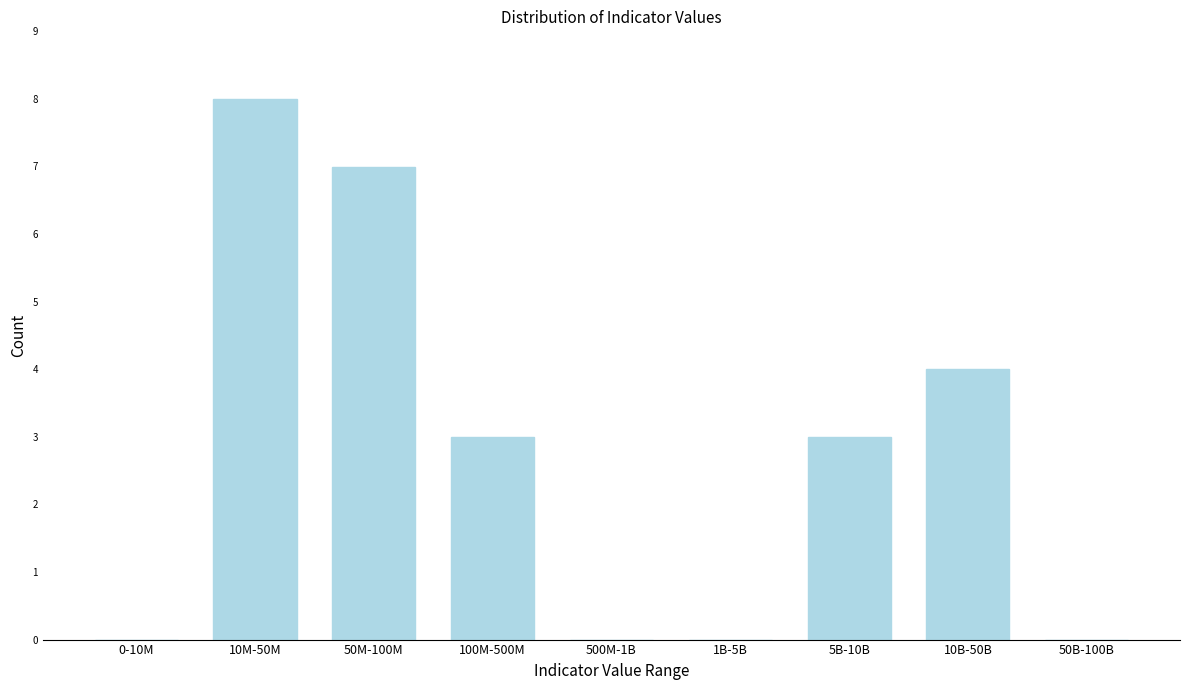

Reading right to left, list all the values displayed in this chart.

50B-100B=0	10B-50B=4	5B-10B=3	1B-5B=0	500M-1B=0	100M-500M=3	50M-100M=7	10M-50M=8	0-10M=0